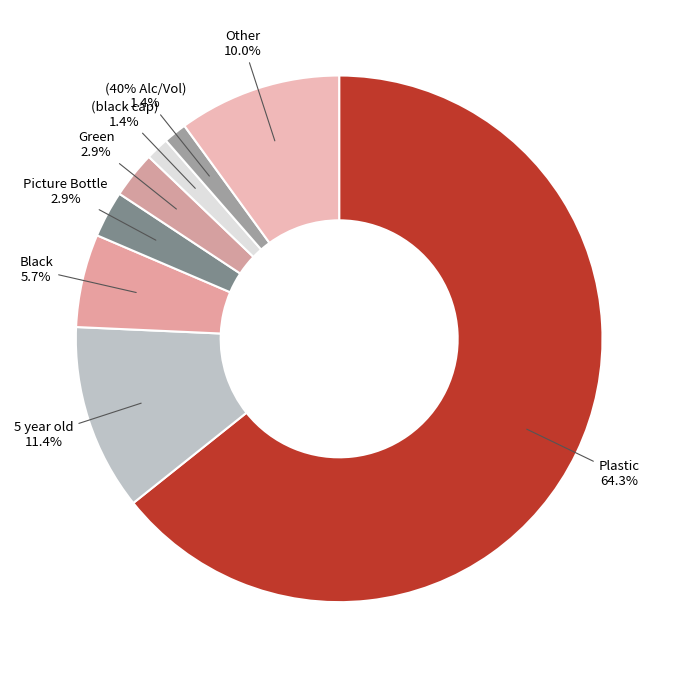

To the nearest percent, what is the combined percentage of 5 year old and Black?

17%